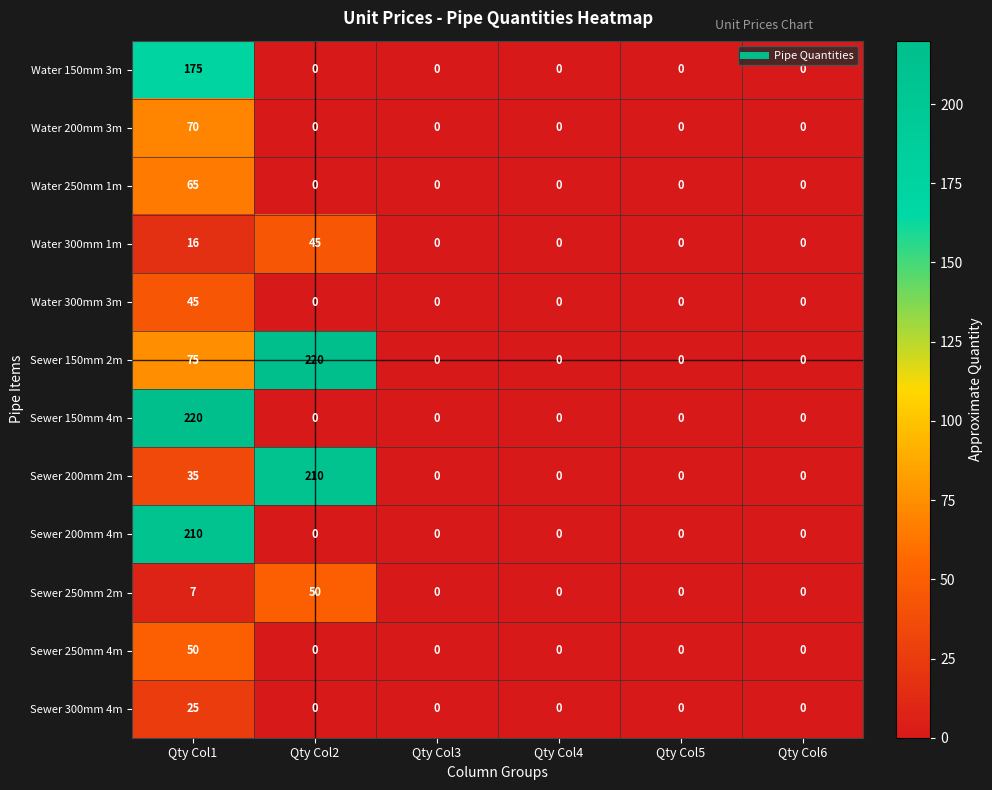

True or false: Sewer 150mm 2m has a value of -110 at Qty Col3.

False